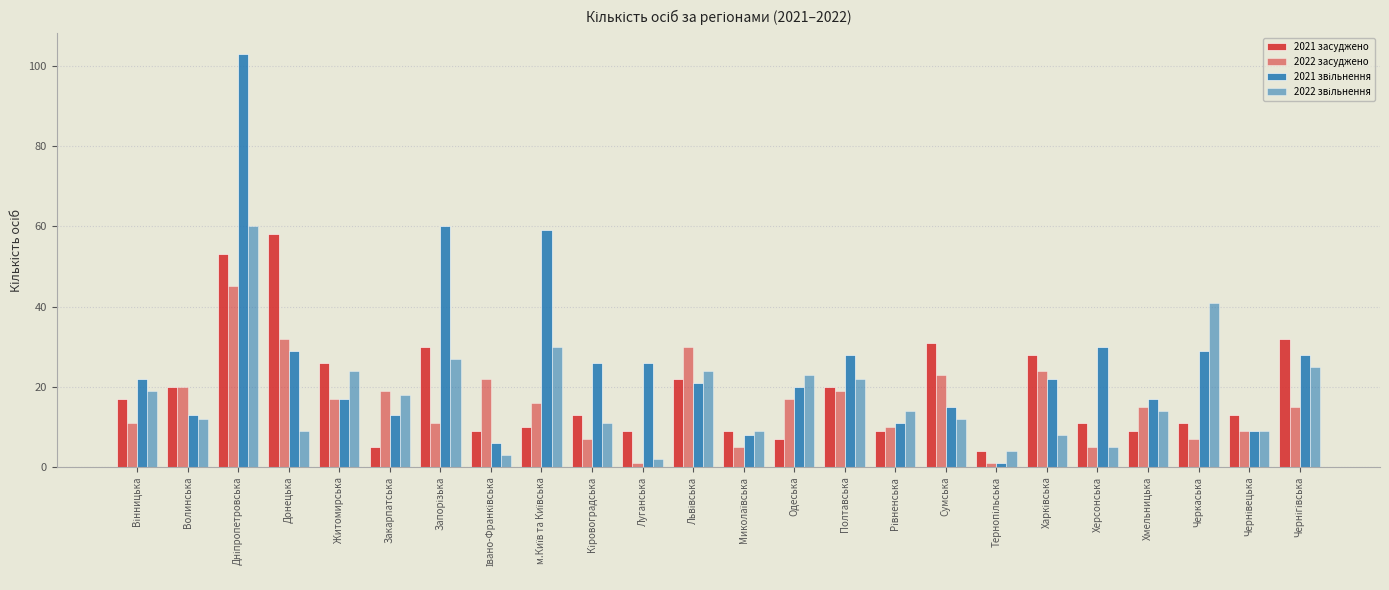

What is the maximum value for 2022 засуджено?

45